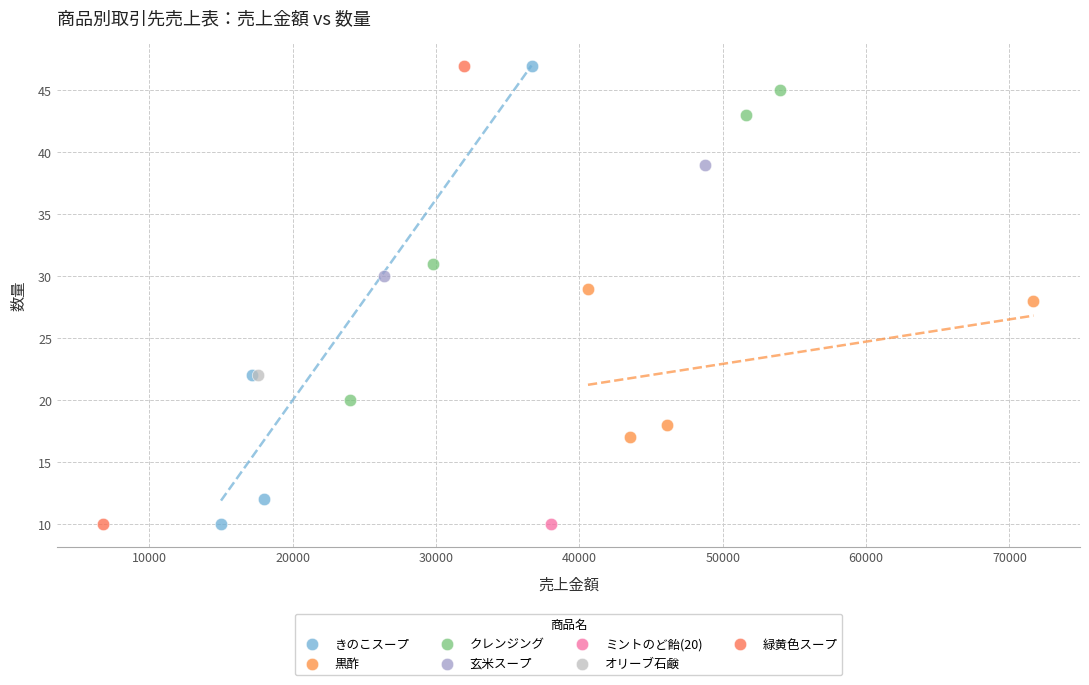

What are all the series names shown in the legend?

きのこスープ, 黒酢, クレンジング, 玄米スープ, ミントのど飴(20), オリーブ石鹸, 緑黄色スープ